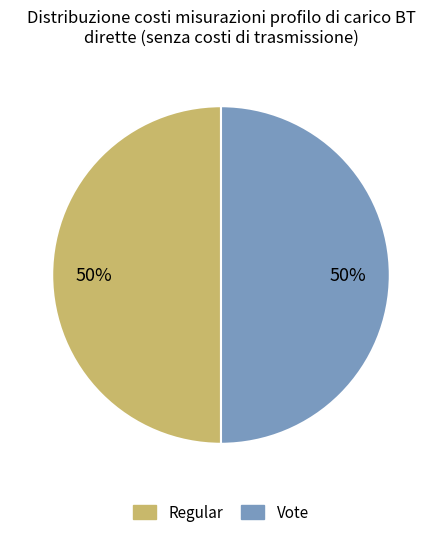

Do Regular and Vote together represent more than half of the pie?

Yes